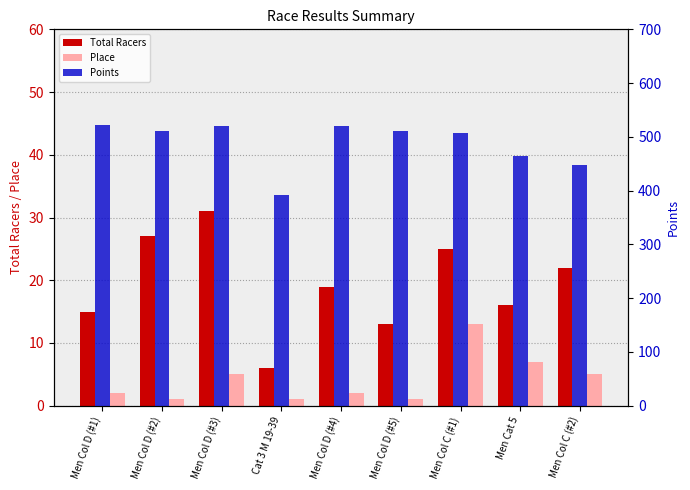

Reading left to right, list all the values displayed in this chart.

Total Racers: 15.0	27.0	31.0	6.0	19.0	13.0	25.0	16.0	22.0
Place: 2.0	1.0	5.0	1.0	2.0	1.0	13.0	7.0	5.0
Points: 522.9	510.0	520.2	391.5	520.0	510.0	507.3	463.9	448.1